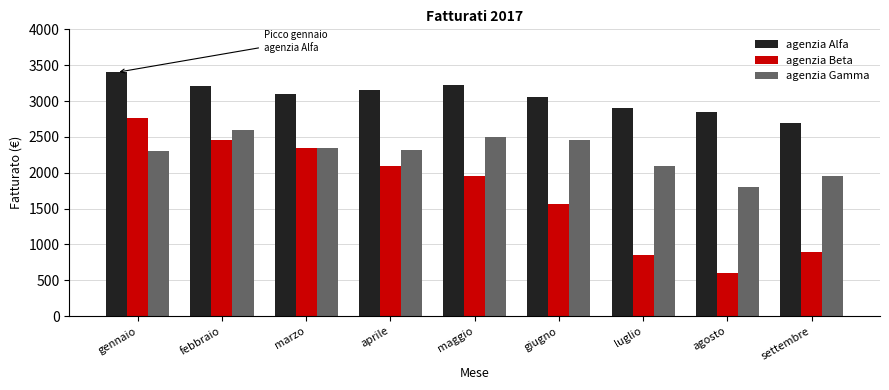

What is the difference between the second highest and minimum values in the agenzia Gamma series?

700